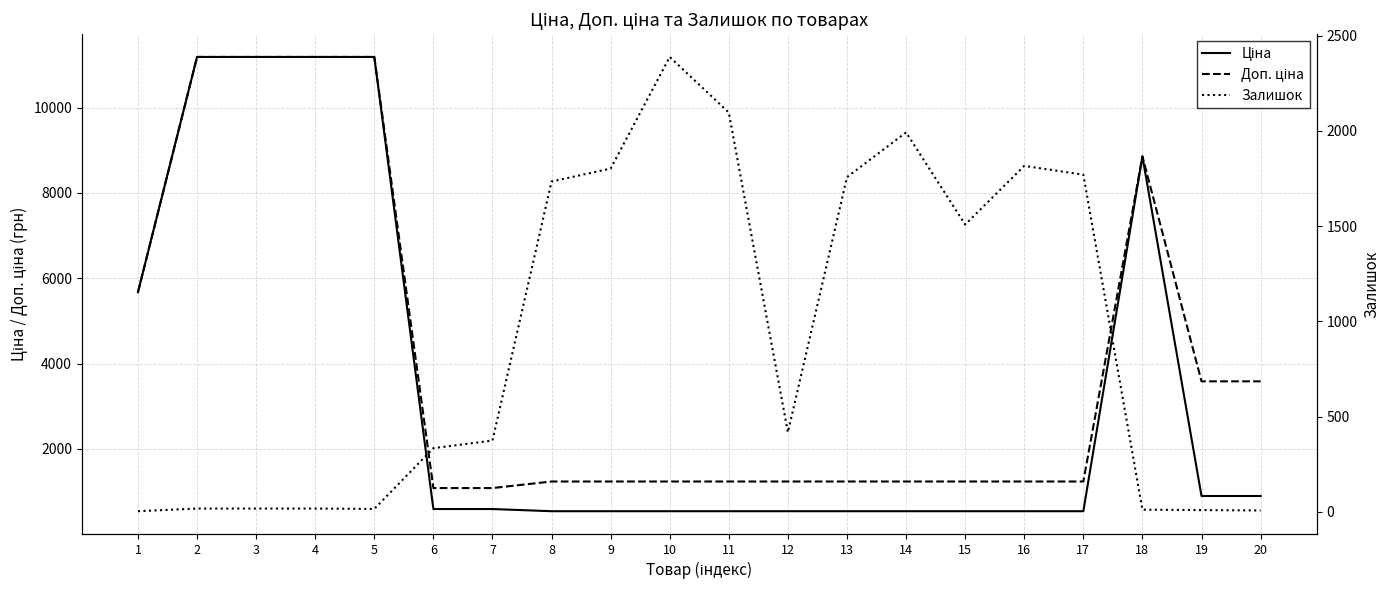

What are all the series names shown in the legend?

Ціна, Доп. ціна, Залишок